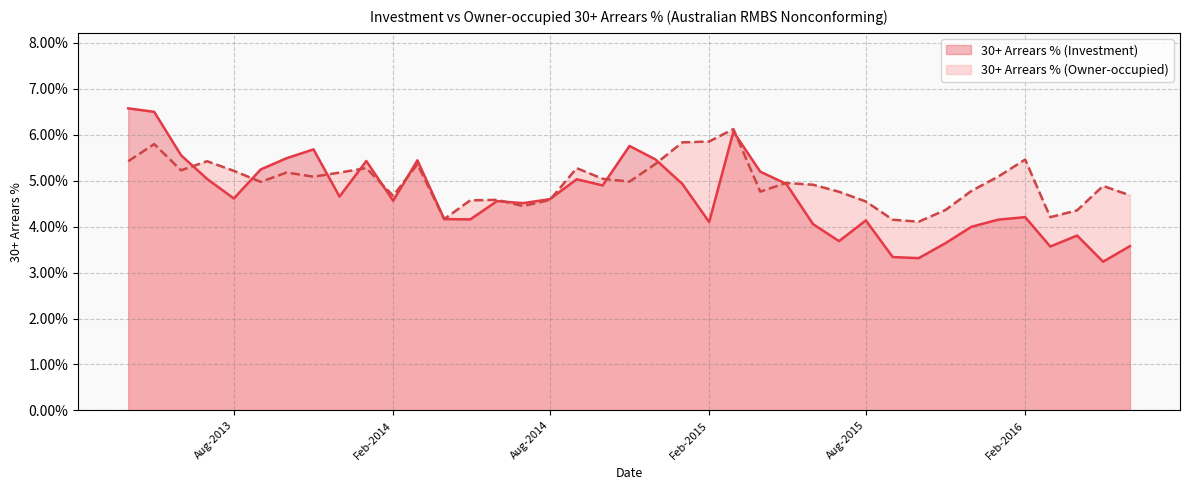

Where is 30+ Arrears % (Investment) nearest to the value 0?

2016-05